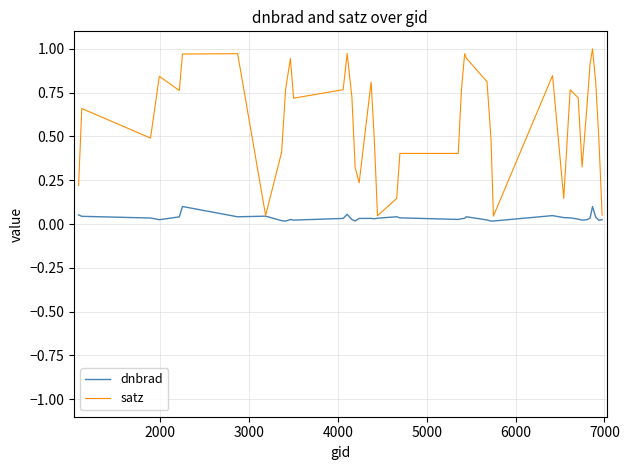

Rank the series by their maximum value, from highest to lowest.

satz, dnbrad